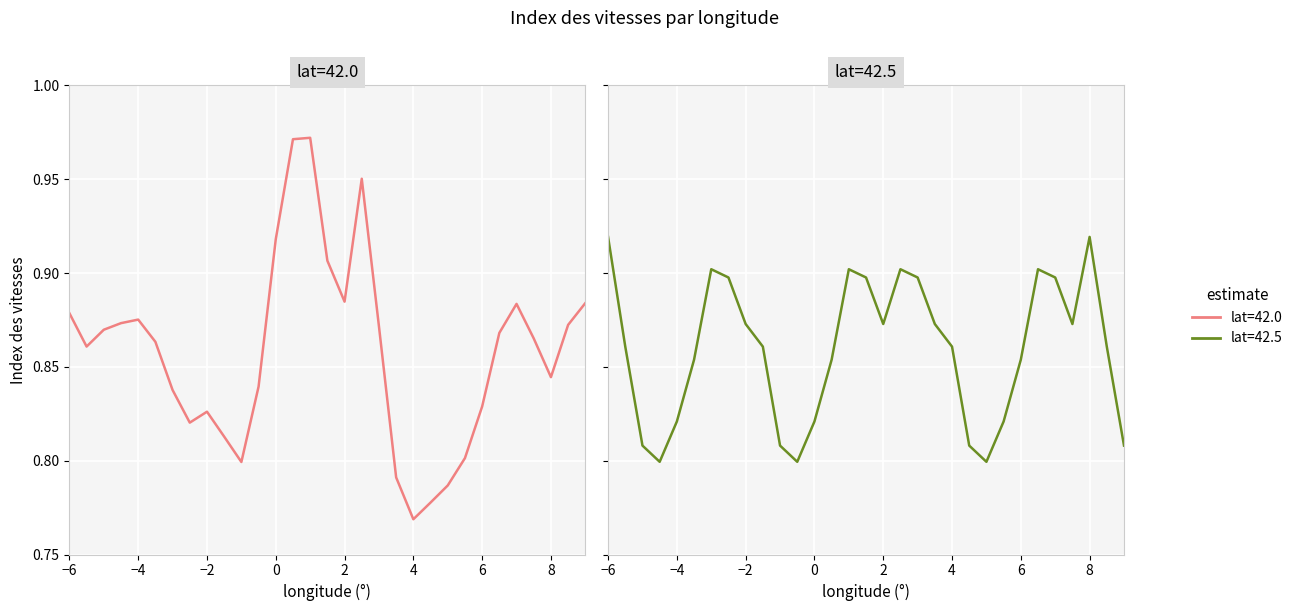

Reading left to right, list all the values displayed in this chart.

lat=42.0: 0.9	0.9	0.9	0.9	0.9	0.9	0.8	0.8	0.8	0.8	0.8	0.8	0.9	1.0	1.0	0.9	0.9	1.0	0.9	0.8	0.8	0.8	0.8	0.8	0.8	0.9	0.9	0.9	0.8	0.9	0.9
lat=42.5: 0.9	0.9	0.8	0.8	0.8	0.9	0.9	0.9	0.9	0.9	0.8	0.8	0.8	0.9	0.9	0.9	0.9	0.9	0.9	0.9	0.9	0.8	0.8	0.8	0.9	0.9	0.9	0.9	0.9	0.9	0.8